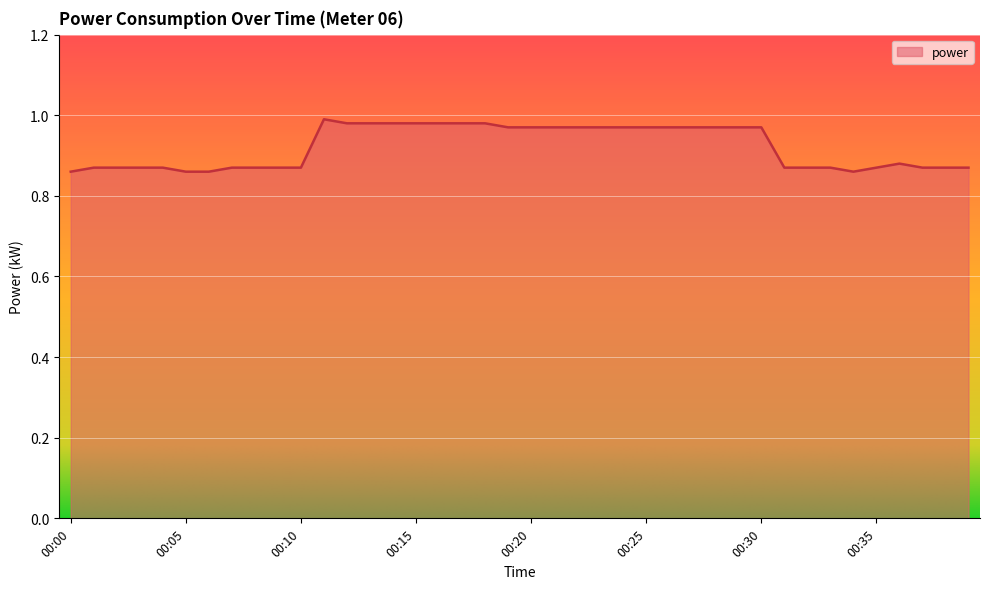

What is the average value?

0.9